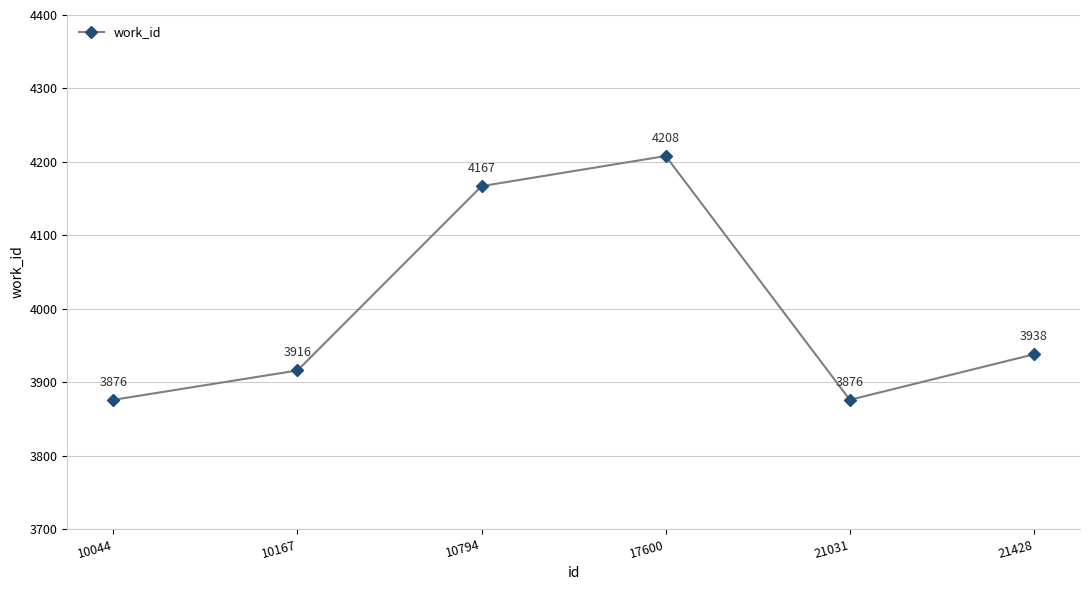

Count the values in the range 3876 to 4167.

5